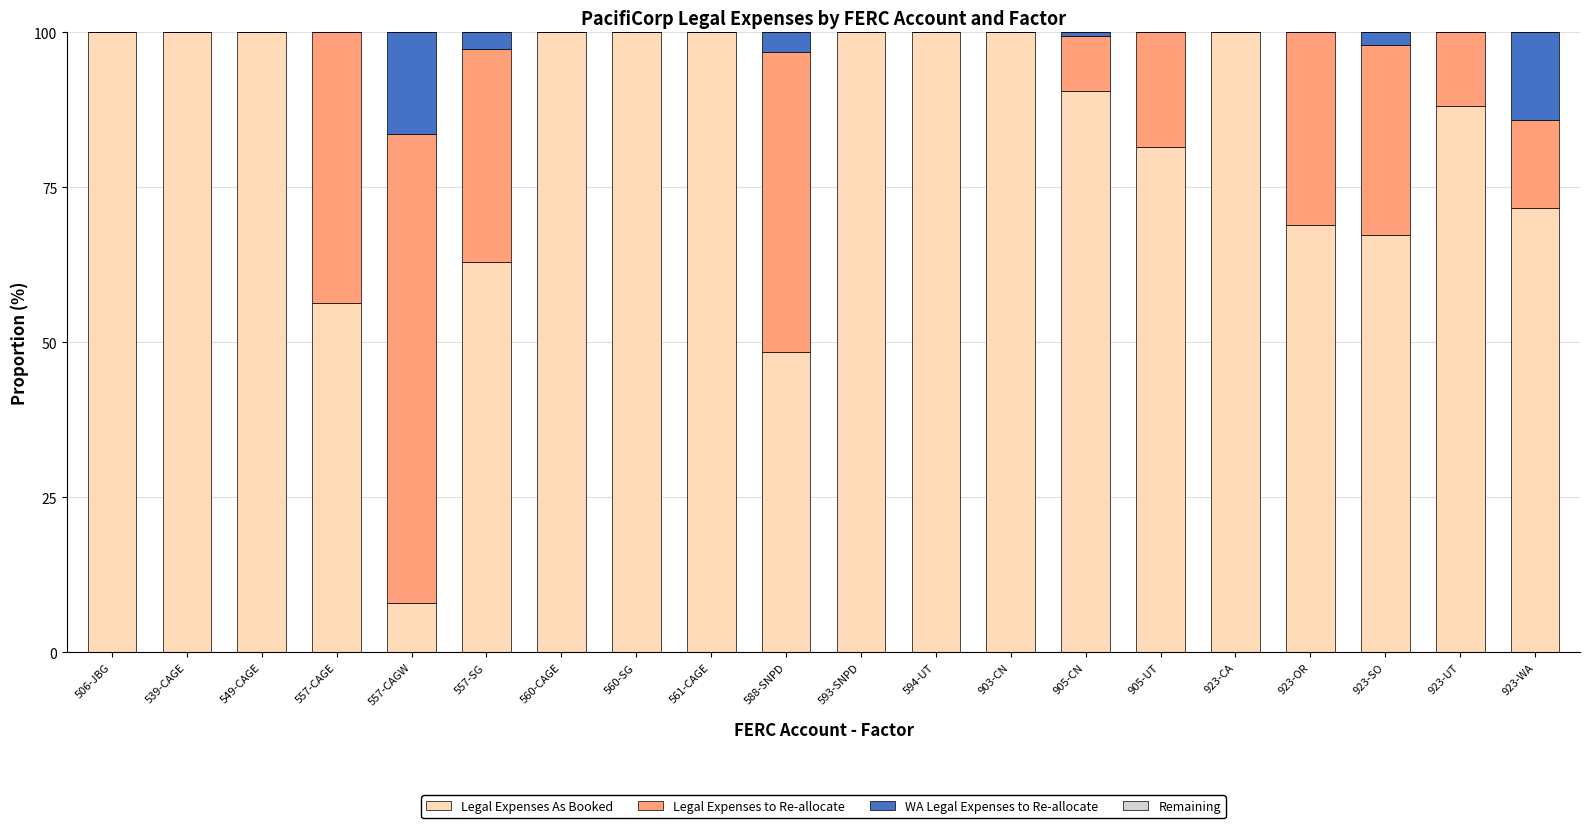

What is the highest value of the Legal Expenses As Booked series?

100.0